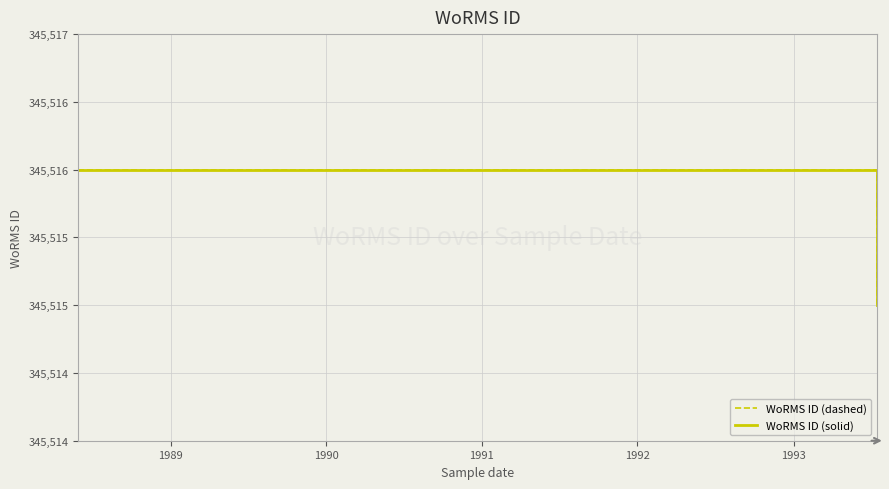

List the series in order of their peak value, lowest first.

WoRMS ID (dashed), WoRMS ID (solid)